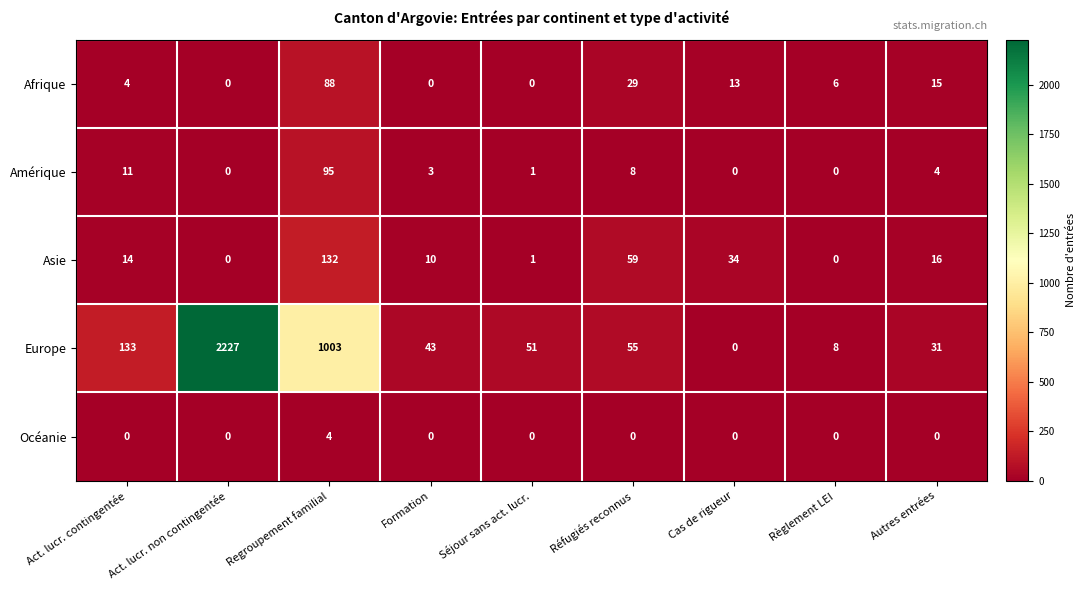

At how many categories does at least one series exceed 90?

3